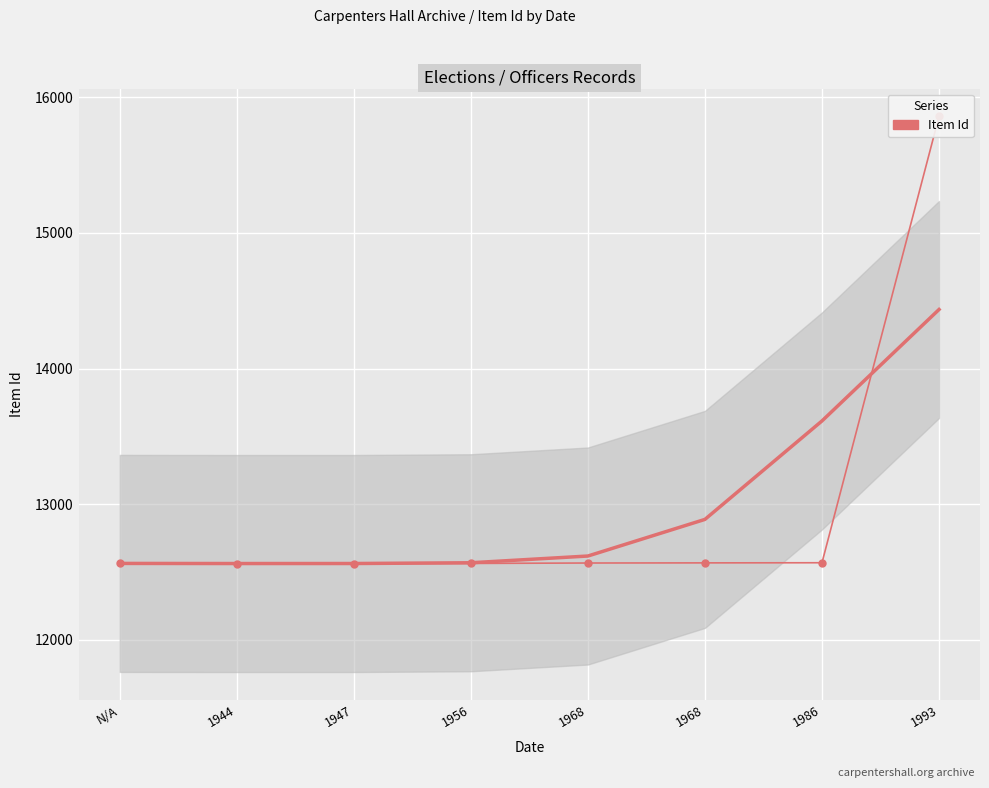

Is this an area chart (filled region under the line)?

No